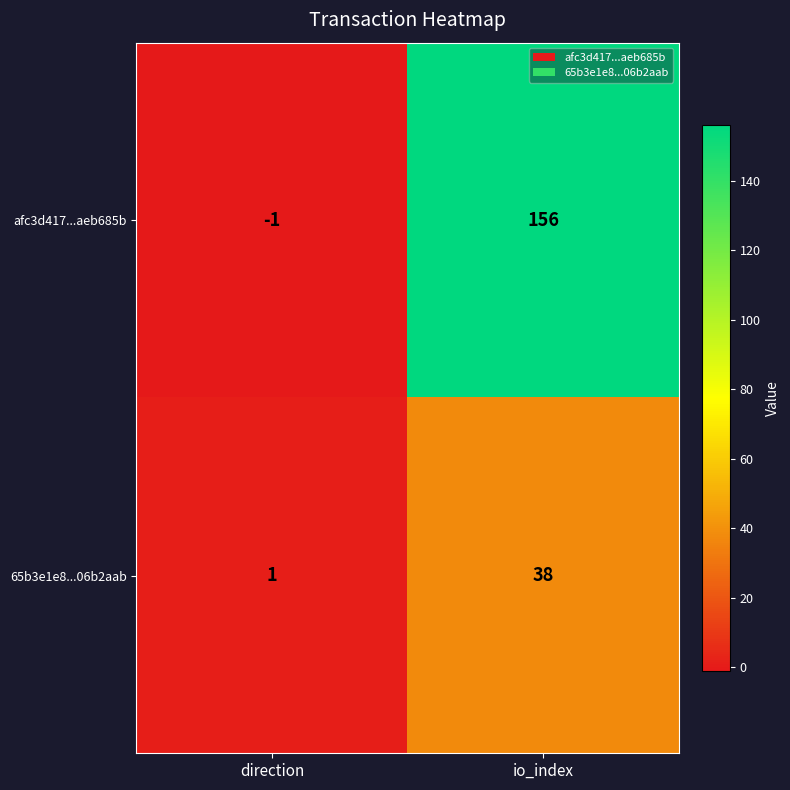

Which series has the largest total across all categories?

afc3d417...aeb685b